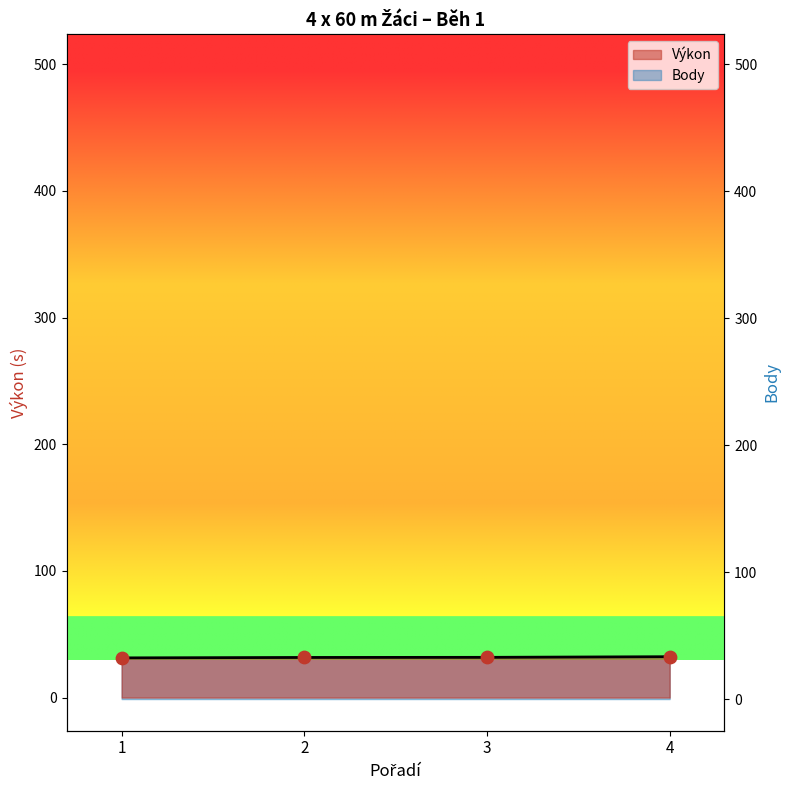

Which series contains the highest Y value?

Body